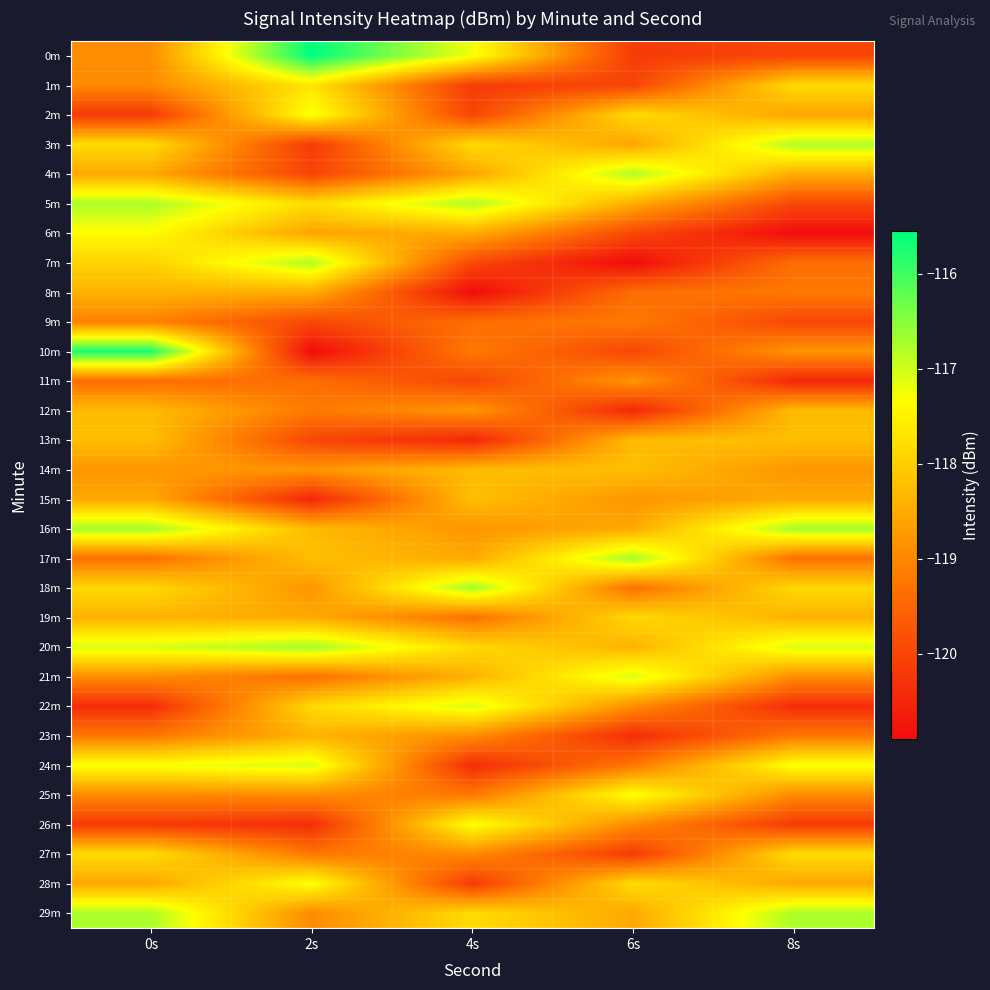

Reading left to right, what are all the values shown in this chart?

0m: 0s=-118.9	2s=-115.5	4s=-117.3	6s=-120.2	8s=-120.0
1m: 0s=-119.0	2s=-117.7	4s=-120.2	6s=-120.0	8s=-117.8
2m: 0s=-120.2	2s=-117.3	4s=-120.0	6s=-117.8	8s=-118.6
3m: 0s=-117.8	2s=-120.2	4s=-117.8	6s=-118.6	8s=-116.8
4m: 0s=-118.5	2s=-120.0	4s=-118.6	6s=-116.8	8s=-118.5
5m: 0s=-116.7	2s=-117.8	4s=-116.8	6s=-118.5	8s=-120.0
6m: 0s=-117.4	2s=-118.6	4s=-118.5	6s=-120.0	8s=-120.9
7m: 0s=-117.9	2s=-116.8	4s=-120.0	6s=-120.9	8s=-119.4
8m: 0s=-118.4	2s=-118.5	4s=-120.9	6s=-119.4	8s=-119.2
9m: 0s=-119.1	2s=-120.0	4s=-119.4	6s=-119.2	8s=-120.0
10m: 0s=-115.7	2s=-120.9	4s=-119.2	6s=-120.0	8s=-118.8
11m: 0s=-119.4	2s=-119.4	4s=-120.0	6s=-118.8	8s=-120.5
12m: 0s=-118.3	2s=-119.2	4s=-118.8	6s=-120.5	8s=-118.3
13m: 0s=-118.2	2s=-120.0	4s=-120.5	6s=-118.3	8s=-118.2
14m: 0s=-118.8	2s=-118.8	4s=-118.3	6s=-118.2	8s=-118.8
15m: 0s=-118.5	2s=-120.5	4s=-118.2	6s=-118.8	8s=-118.5
16m: 0s=-116.7	2s=-118.3	4s=-118.8	6s=-118.5	8s=-116.7
17m: 0s=-119.3	2s=-118.2	4s=-118.5	6s=-116.7	8s=-119.3
18m: 0s=-117.9	2s=-118.8	4s=-116.7	6s=-119.3	8s=-117.9
19m: 0s=-118.4	2s=-118.5	4s=-119.3	6s=-117.9	8s=-118.4
20m: 0s=-117.1	2s=-116.7	4s=-117.9	6s=-118.4	8s=-117.1
21m: 0s=-118.9	2s=-119.3	4s=-118.4	6s=-117.1	8s=-118.9
22m: 0s=-120.4	2s=-117.9	4s=-117.1	6s=-118.9	8s=-120.4
23m: 0s=-119.2	2s=-118.4	4s=-118.9	6s=-120.4	8s=-119.2
24m: 0s=-117.3	2s=-117.1	4s=-120.4	6s=-119.2	8s=-117.3
25m: 0s=-119.0	2s=-118.9	4s=-119.2	6s=-117.3	8s=-119.0
26m: 0s=-120.2	2s=-120.4	4s=-117.3	6s=-119.0	8s=-120.2
27m: 0s=-117.8	2s=-119.2	4s=-119.0	6s=-120.2	8s=-117.8
28m: 0s=-118.5	2s=-117.3	4s=-120.2	6s=-117.8	8s=-118.5
29m: 0s=-116.7	2s=-119.0	4s=-117.8	6s=-118.5	8s=-116.7